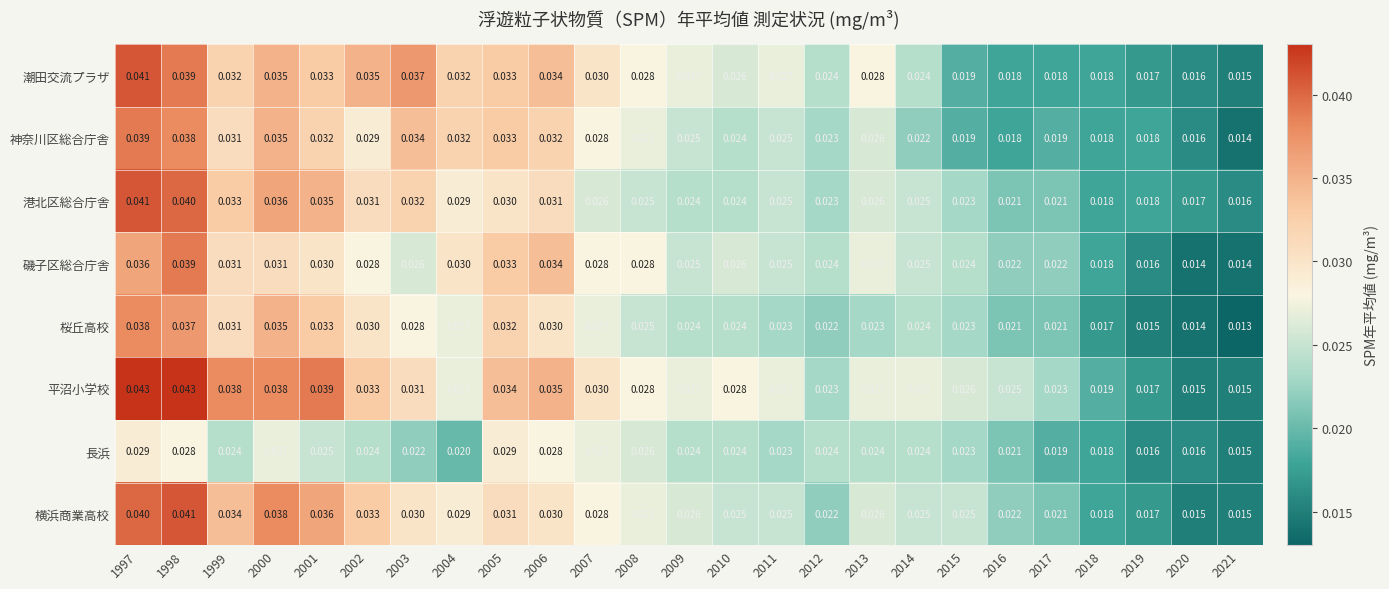

Which label corresponds to the smallest value in the chart?

2021